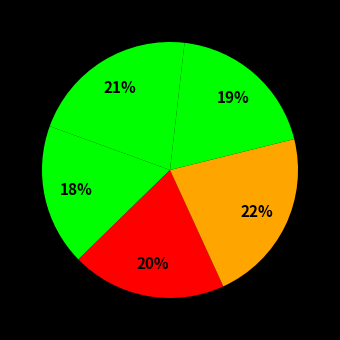

Count the number of slices in the pie.

5